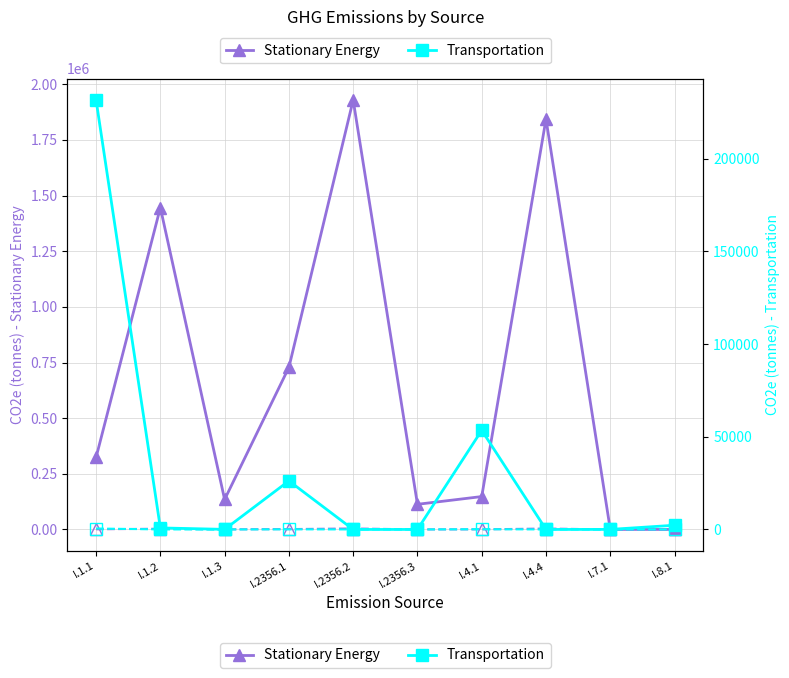

Where do Transportation and Stationary Energy first cross each other?

I.7.1 and I.8.1